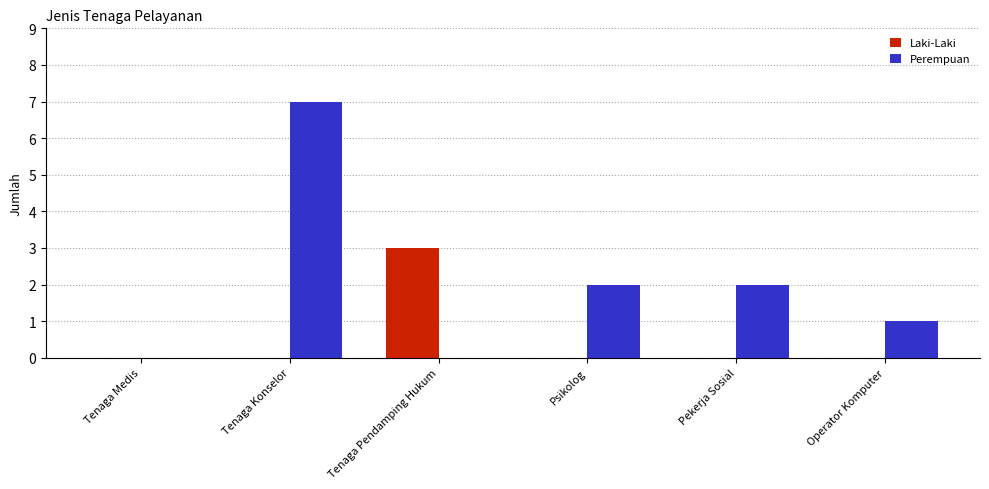

The value of Perempuan at Pekerja Sosial is 3. True or false?

False